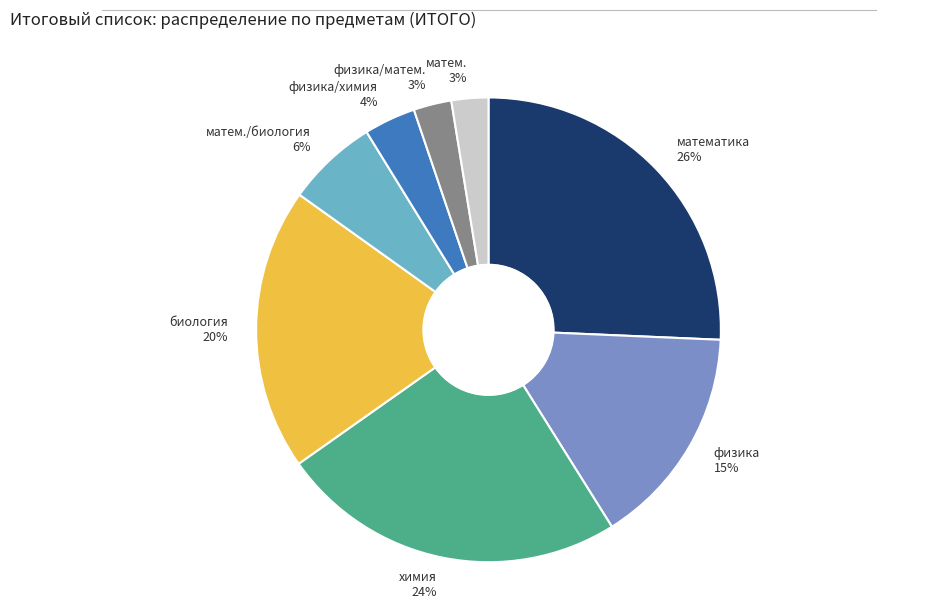

To the nearest percent, what is the difference between the largest and smallest slice percentages?

23%